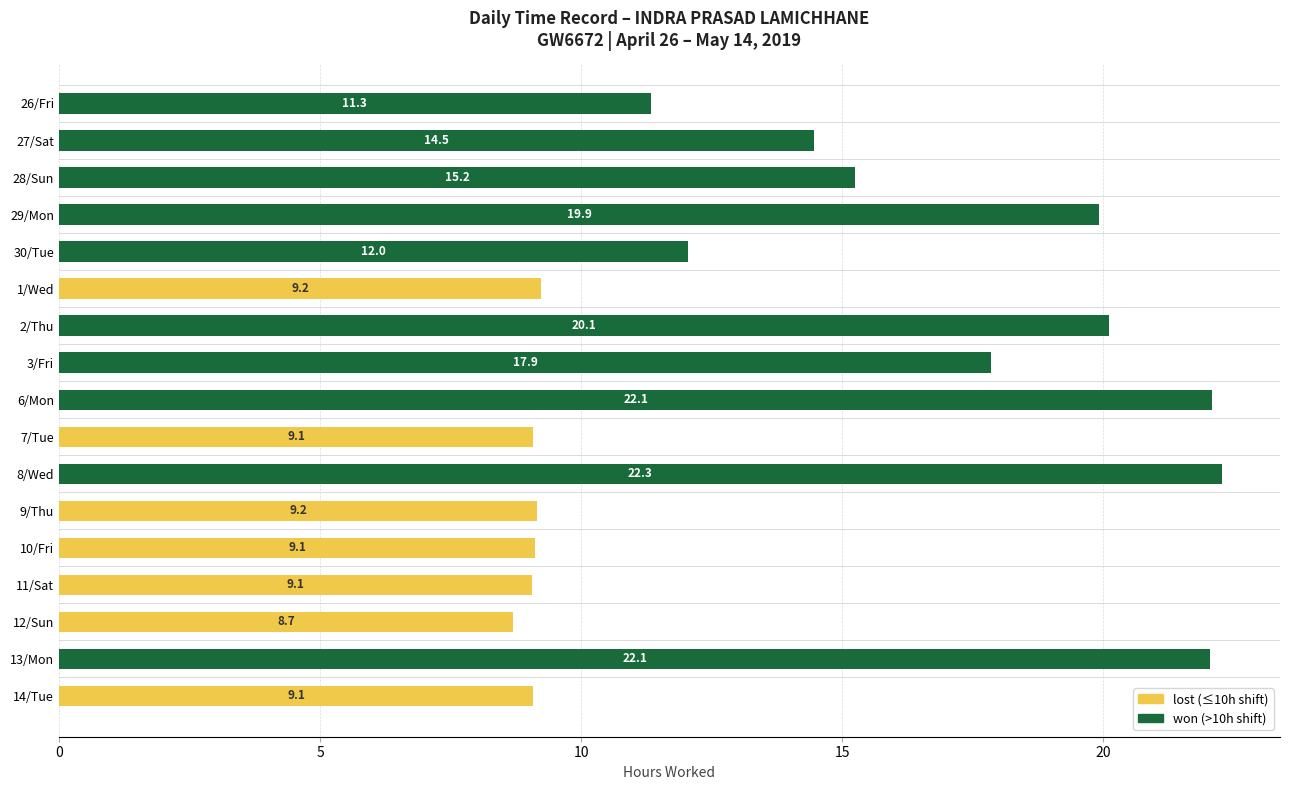

What is the greatest value displayed?

22.3